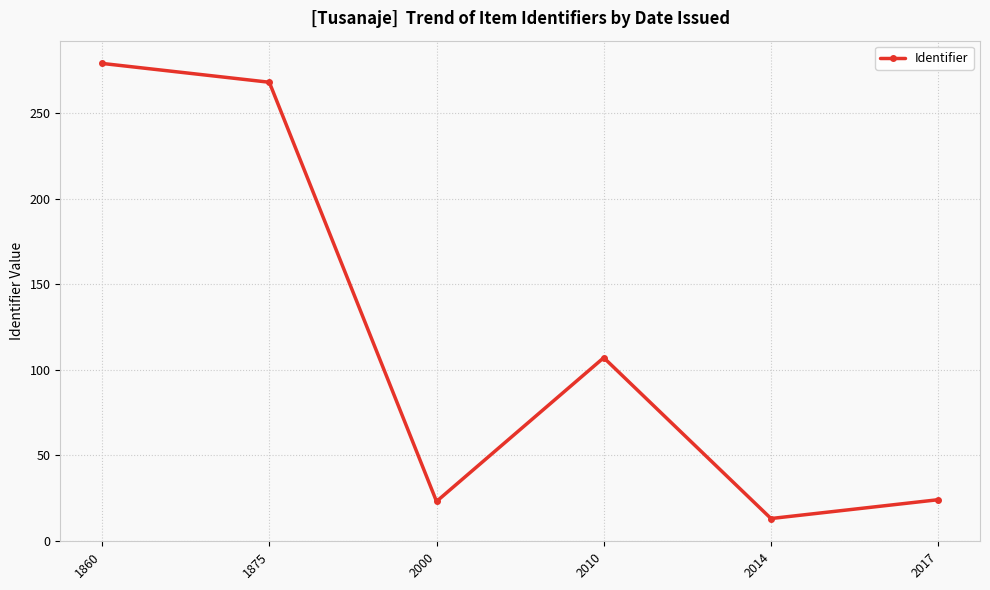

At which category does the data reach its first local peak?

2010